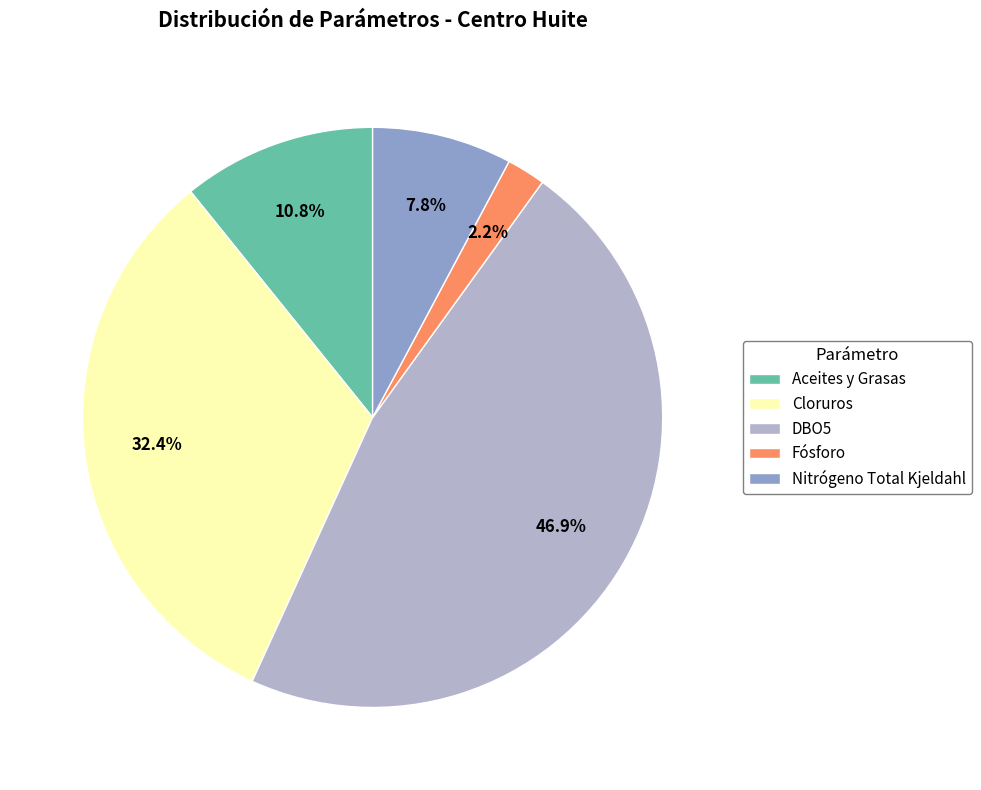

Rank the categories by value from lowest to highest.

Fósforo, Nitrógeno Total Kjeldahl, Aceites y Grasas, Cloruros, DBO5